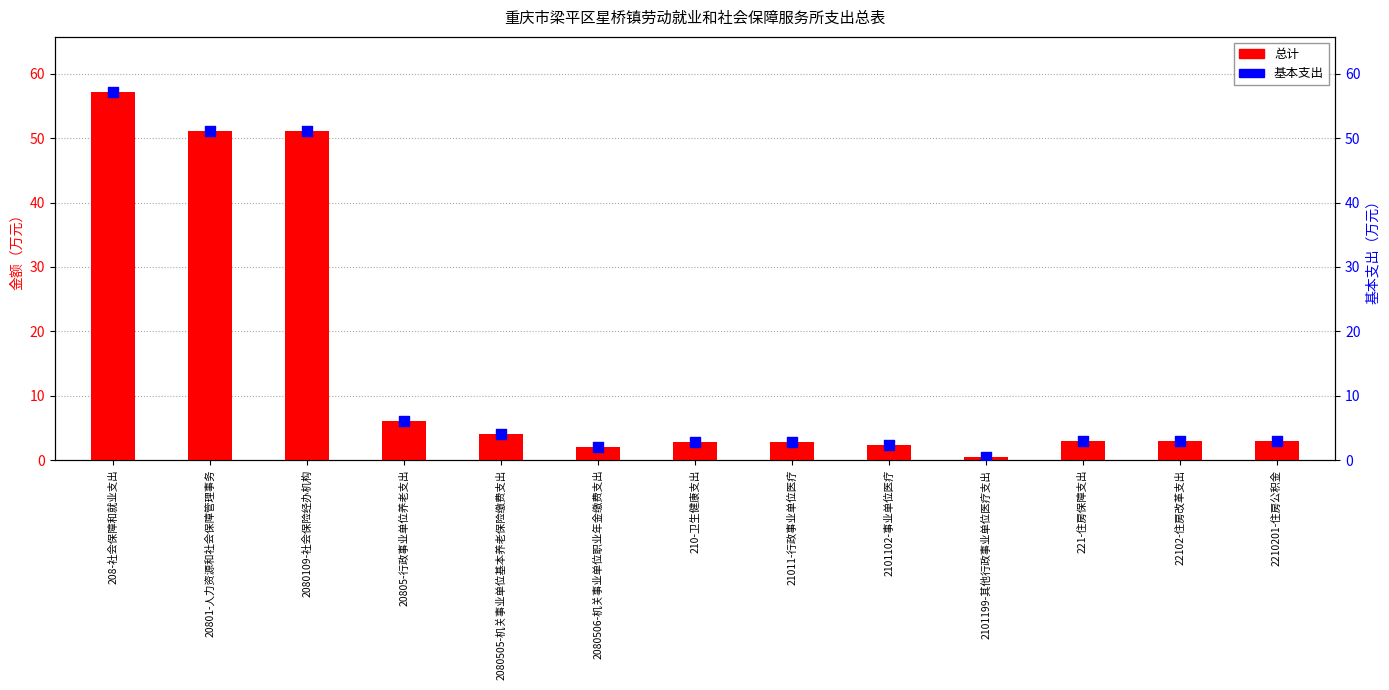

Is the value of 总计 at 20801-人力资源和社会保障管理事务 greater than the value of 基本支出 at 20805-行政事业单位养老支出?

Yes